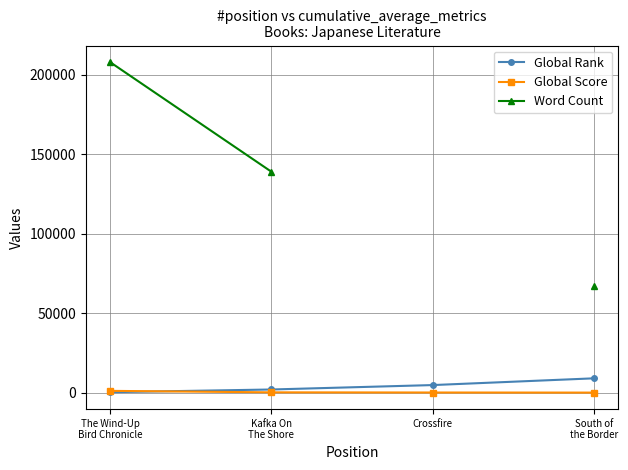

Does the chart display data point markers on the line(s)?

Yes